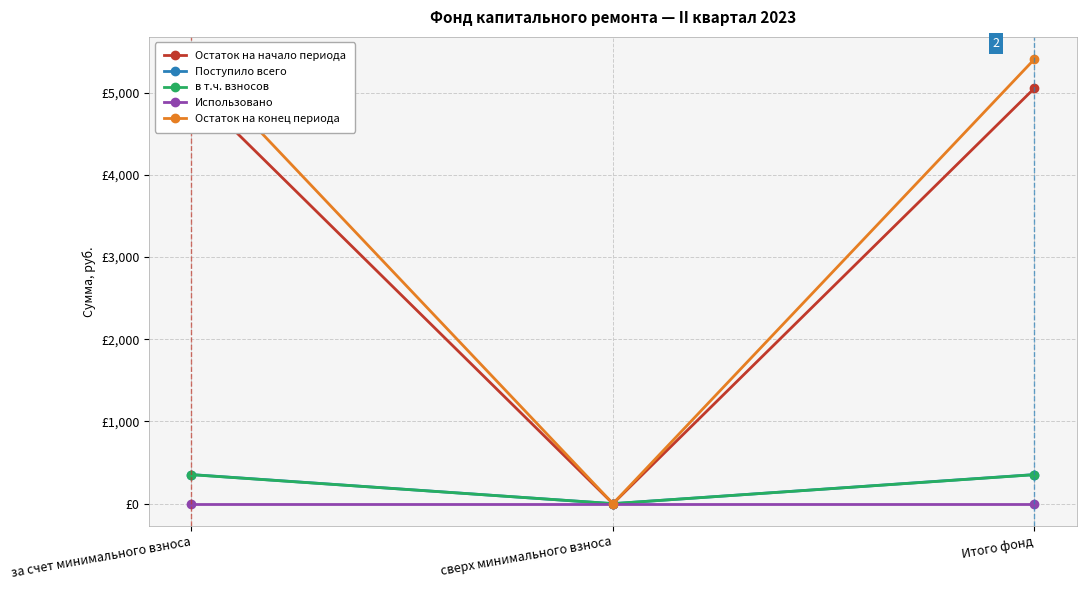

What is the sum of all Остаток на конец периода values?

10812.5